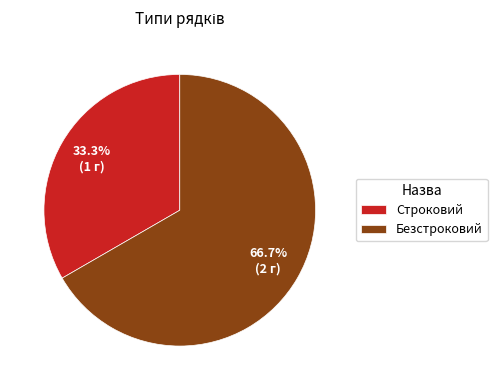

True or false: Безстроковий accounts for 57% of the total.

False